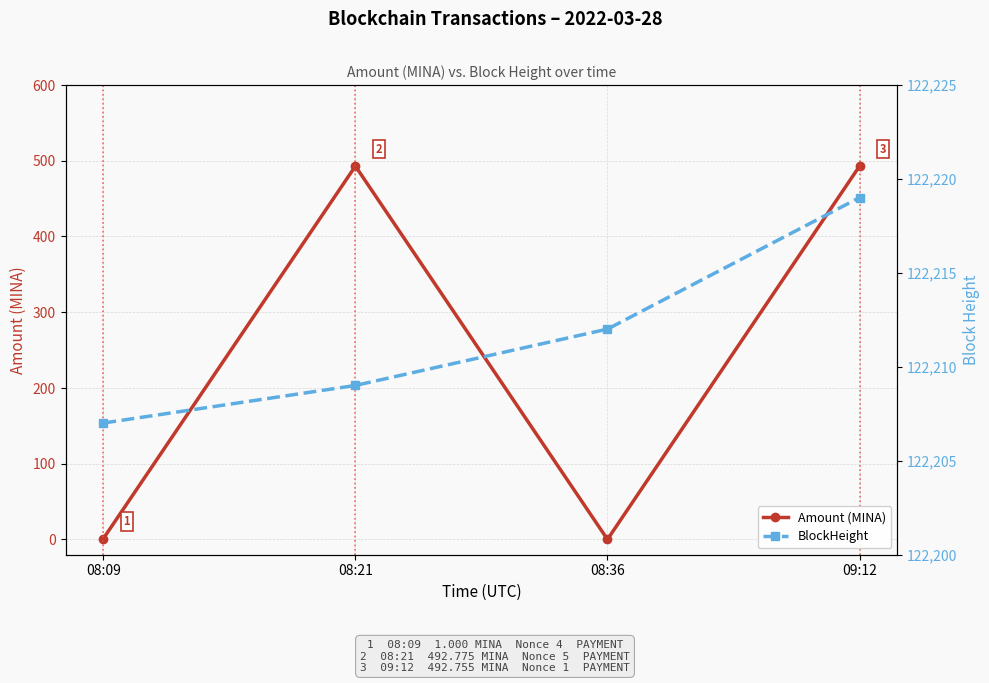

At which category does Amount (MINA) reach its first local valley?

08:36